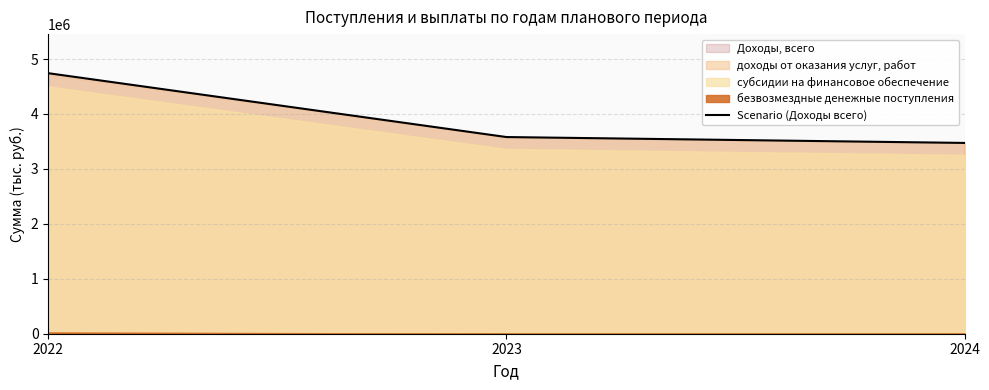

What value does the data have at 2023?

3580420.0